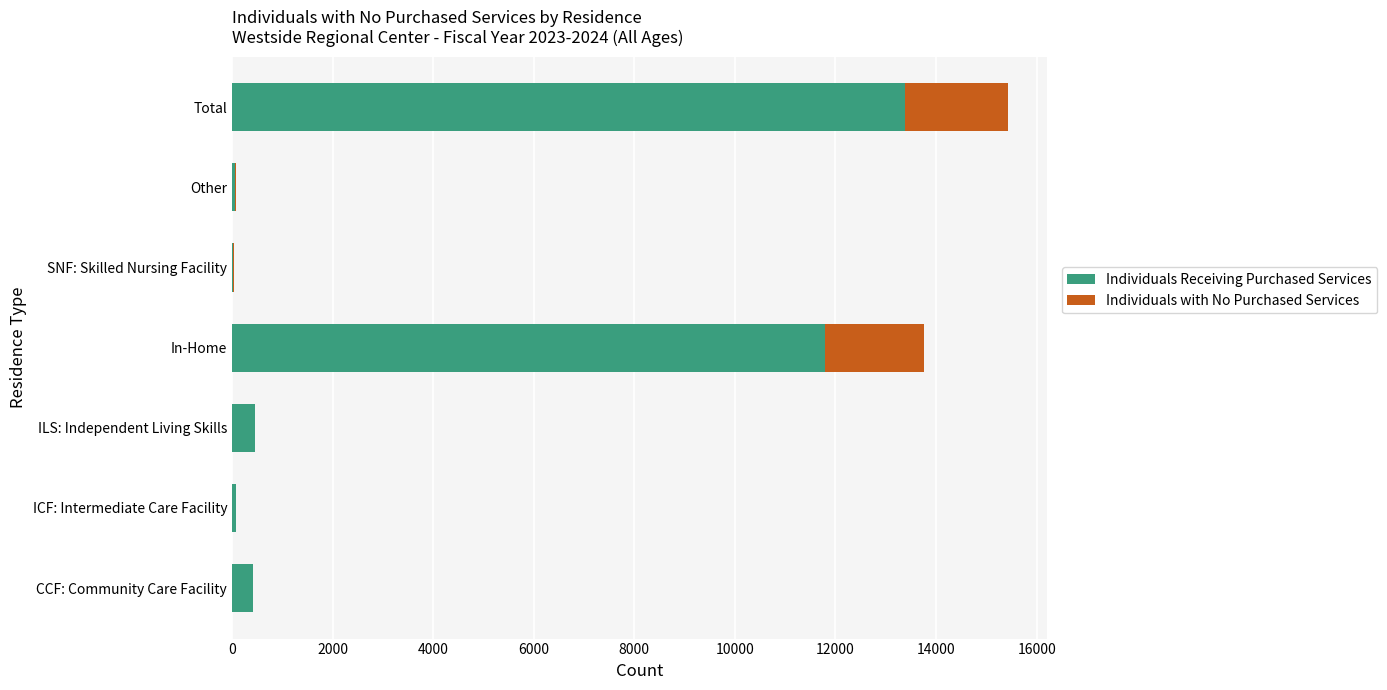

True or false: Individuals Receiving Purchased Services has a value of 20838 at Total.

False